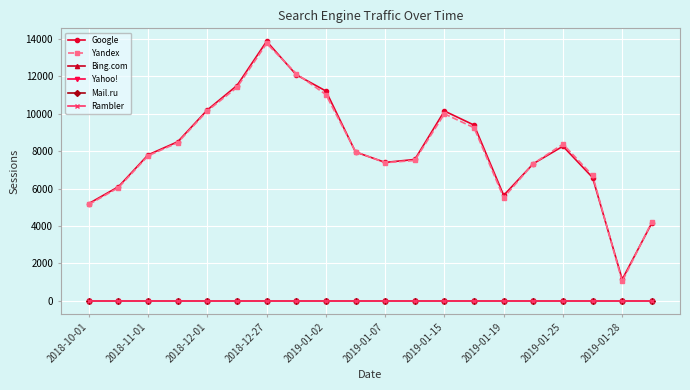

Does the chart have visible grid lines?

Yes